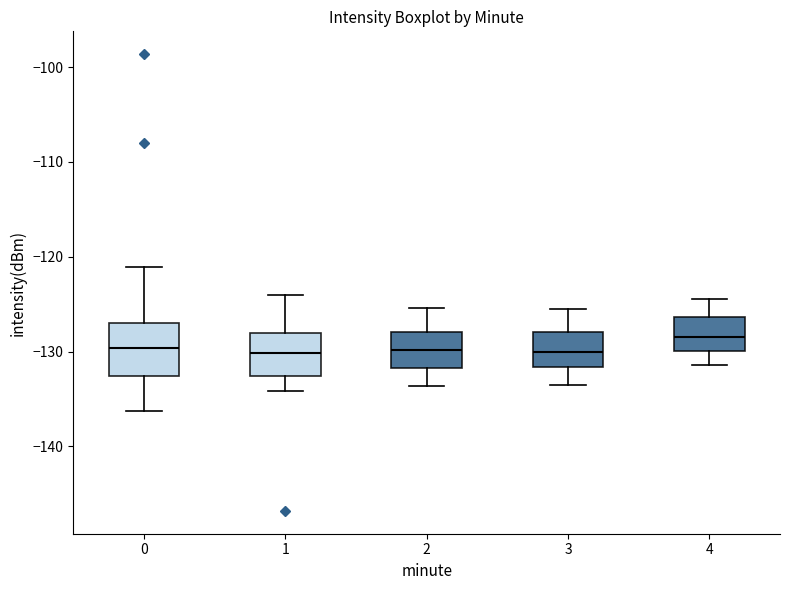

Where does the median line of the box at x = 0 sit on the y-axis? The values are not printed on the chart, so give them approximately, as read against the axis.

-130